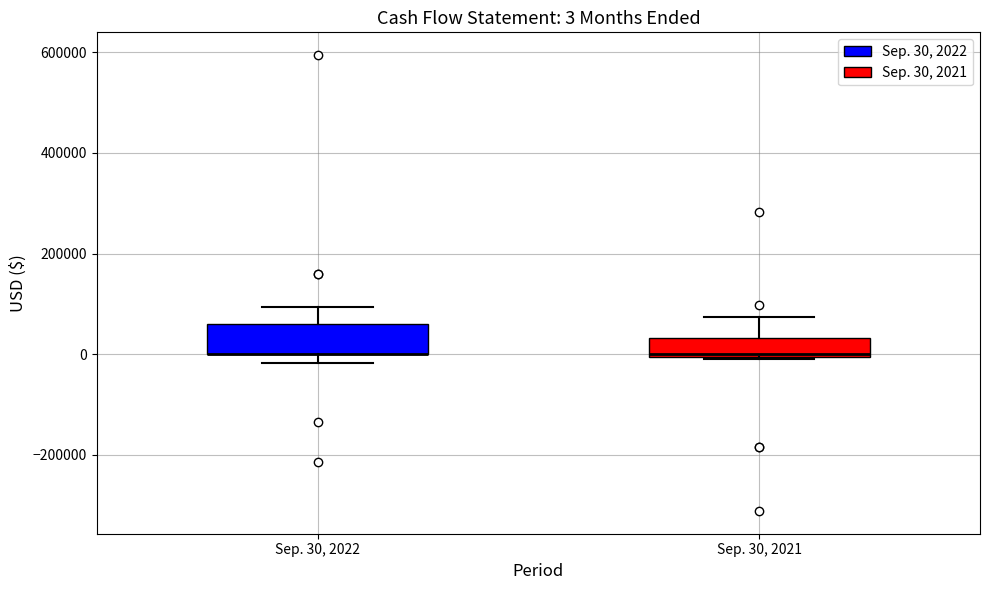

Comparing the boxes themselves (not the whiskers), which one is the tallest?

Sep. 30, 2022